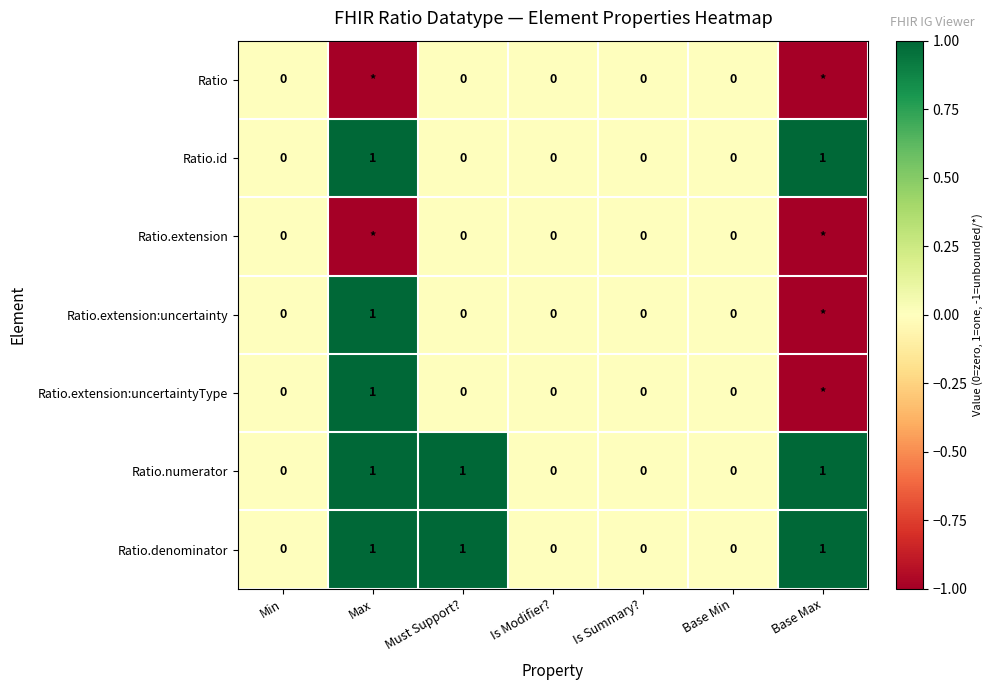

Which category has the highest value across all series?

Max